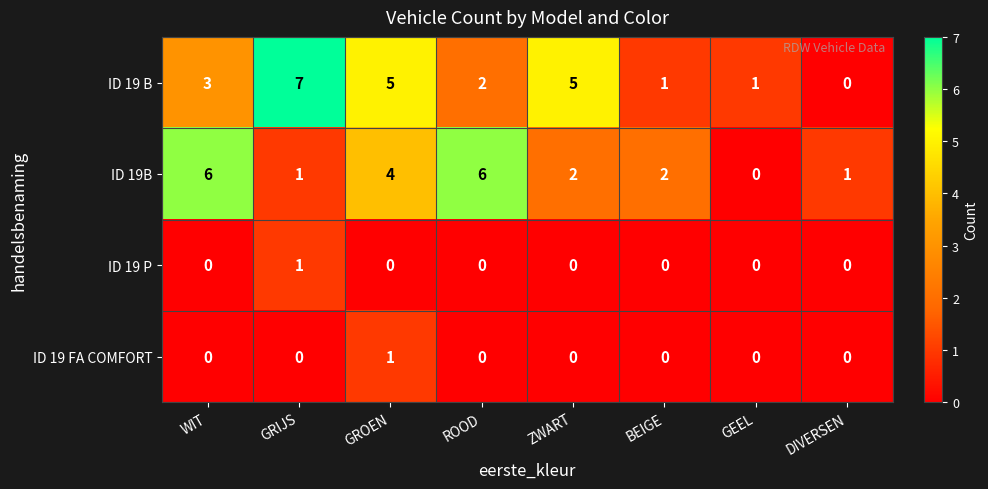

At how many categories does at least one series exceed 3?

5